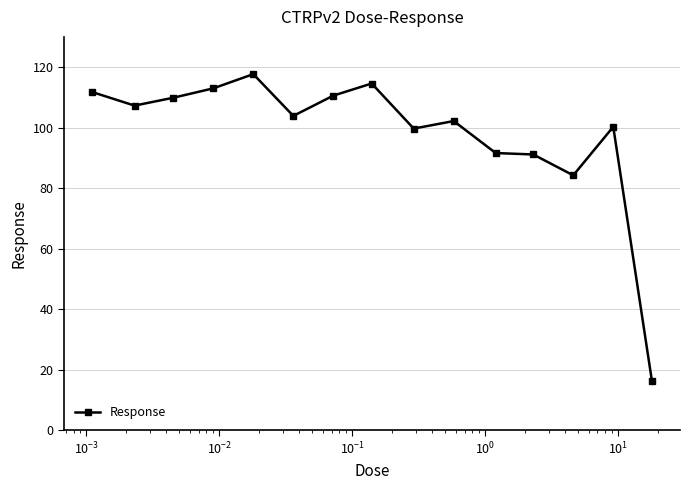

How many lines are shown in the chart?

1